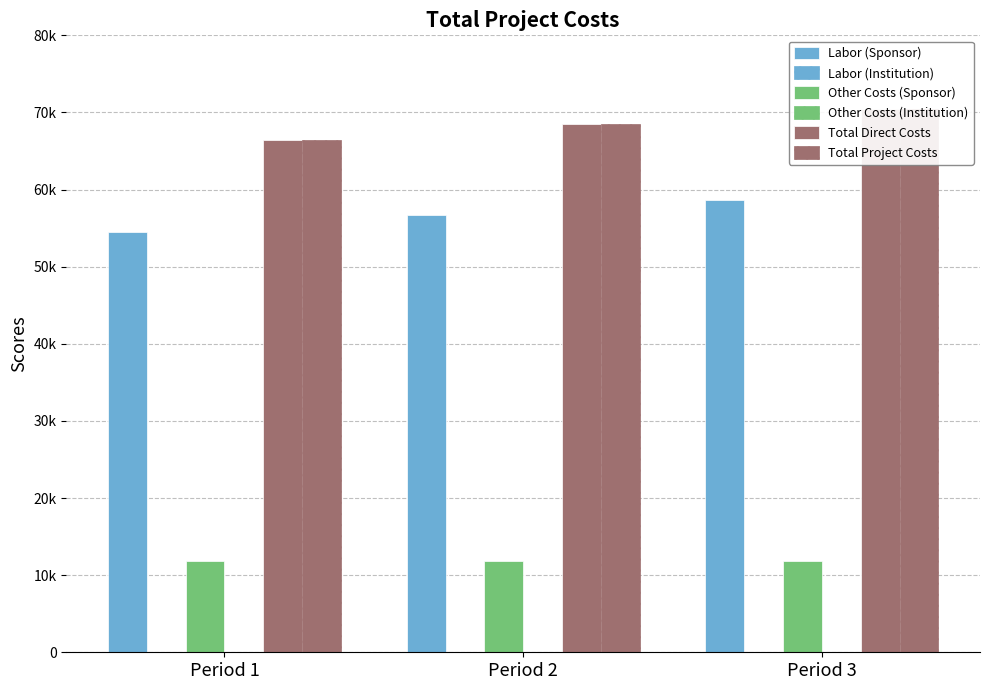

Between Period 2 and Period 3, which series saw the biggest shift?

Labor (Sponsor)